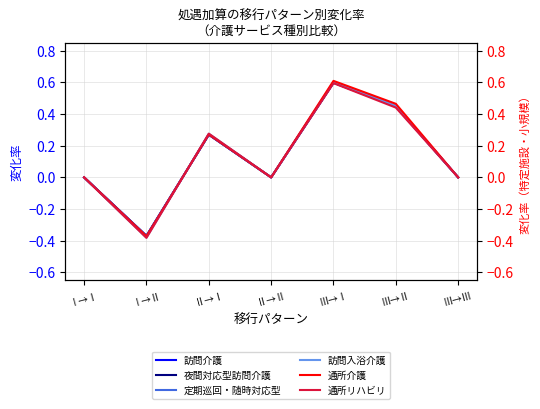

What is the label of the 5th point from the right?

Ⅱ→Ⅰ